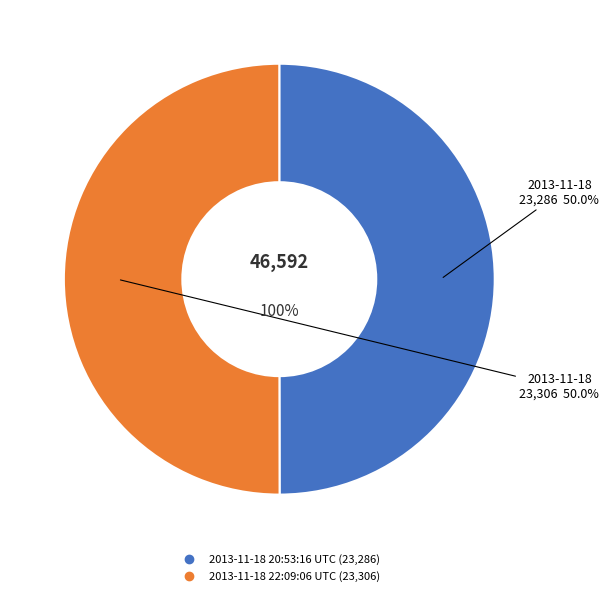

What is the change in value from 2013-11-18 20:53:16 UTC to 2013-11-18 22:09:06 UTC?

+20